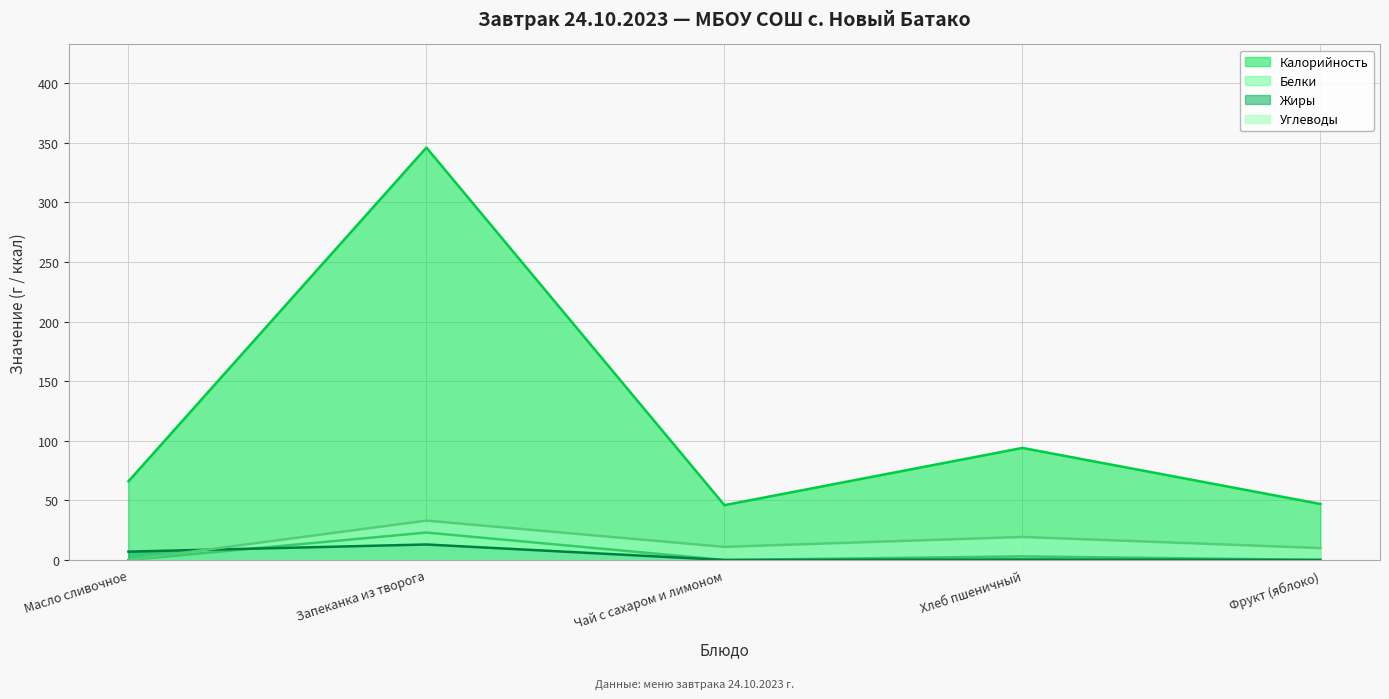

Reading right to left, list all the values displayed in this chart.

Калорийность: 47.0	94.0	46.0	346.0	66.0
Белки: 0.1	3.0	0.0	23.0	0.0
Жиры: 0.0	0.4	0.0	13.0	7.0
Углеводы: 10.0	19.3	11.0	33.0	0.0